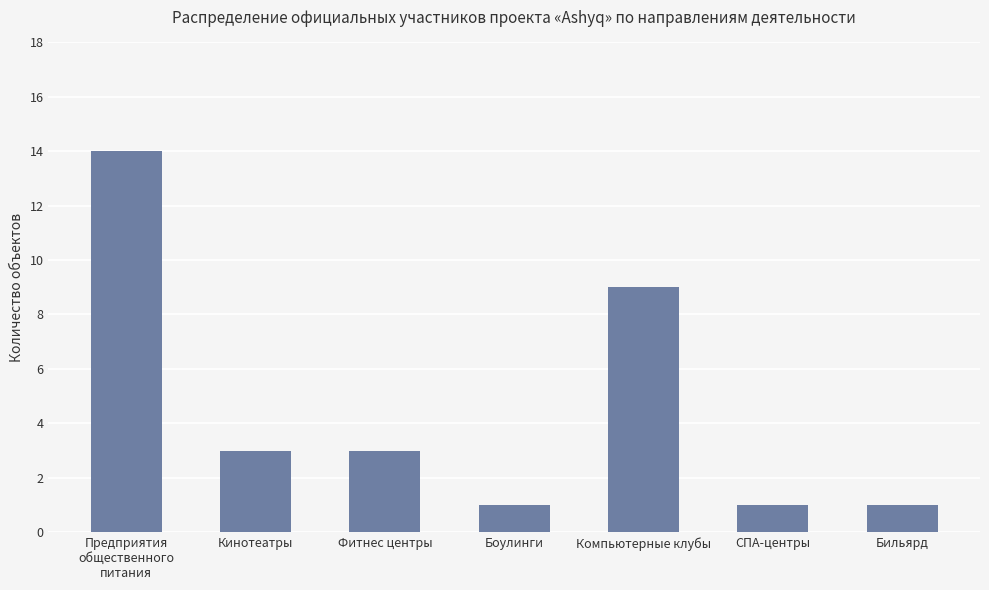

What position from the left is Бильярд?

7